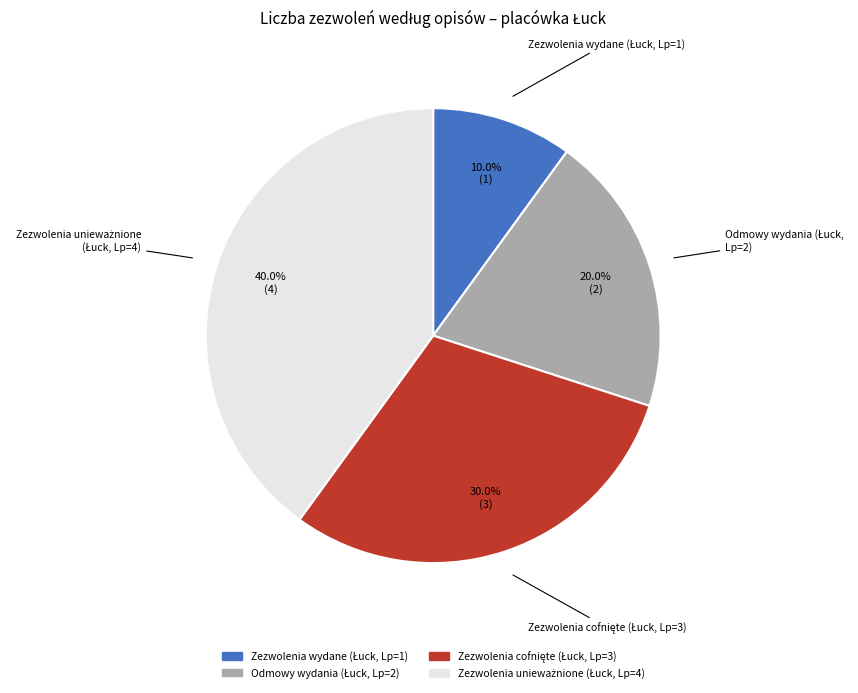

Count the number of slices in the pie.

4